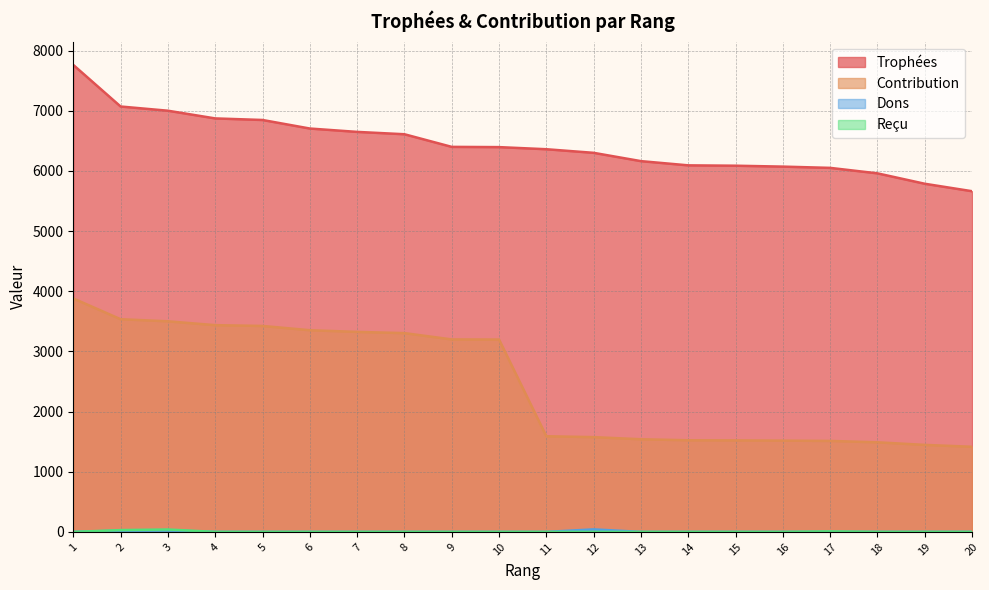

At which label is Trophées closest to 6711?

6